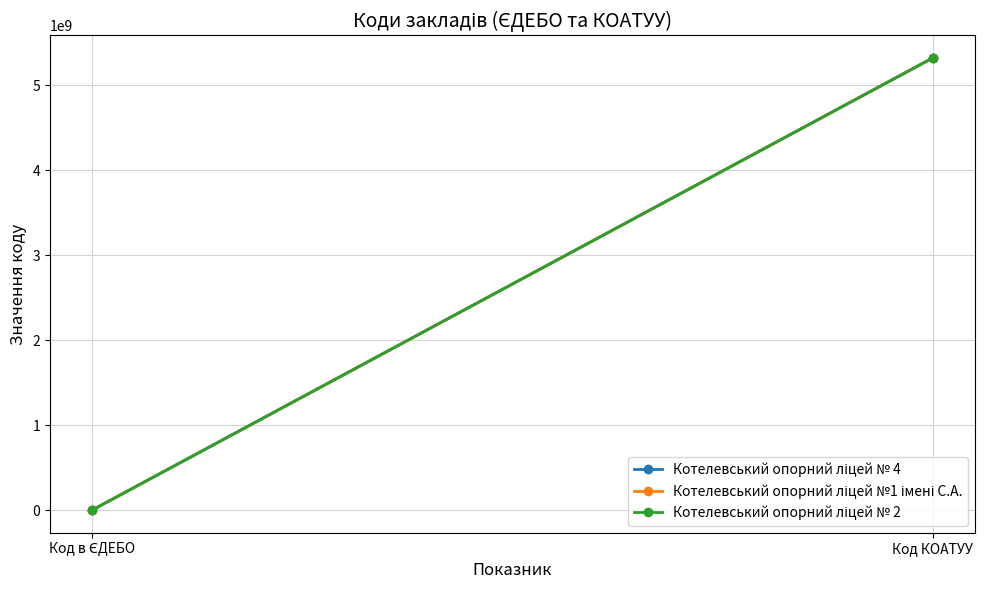

What position from the left is Код КОАТУУ?

2